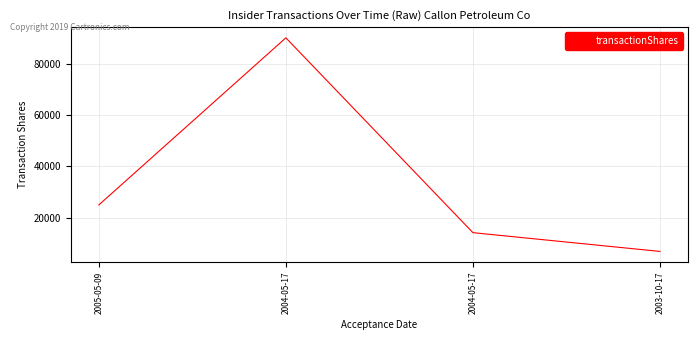

Rank the categories by value from highest to lowest.

2004-05-17, 2005-05-09, 2004-05-17, 2003-10-17